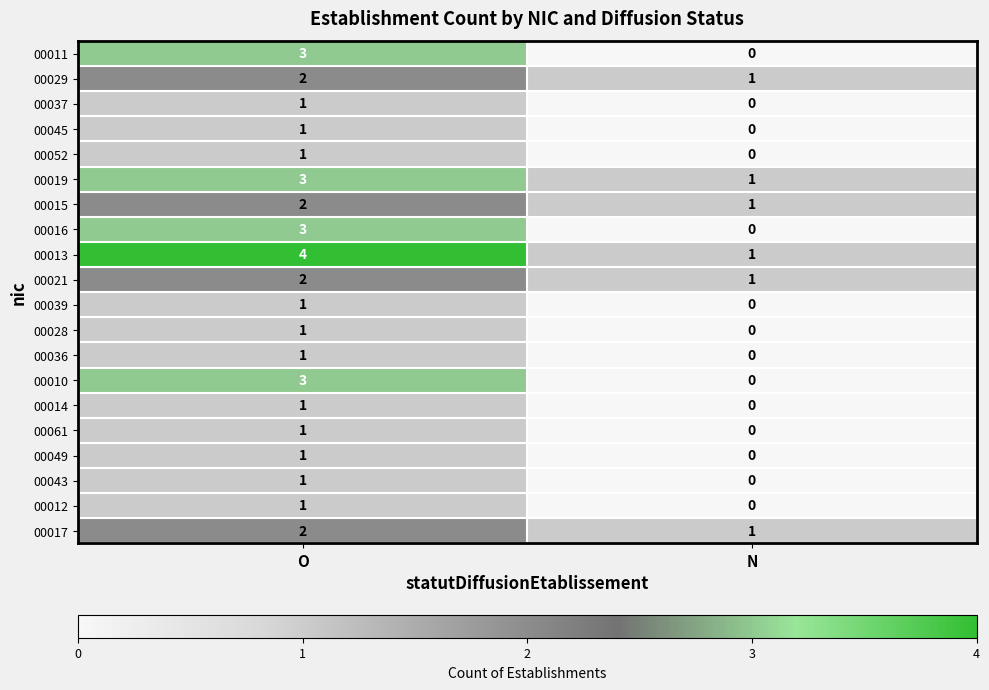

What is the spread (max minus min) of values at O?

3